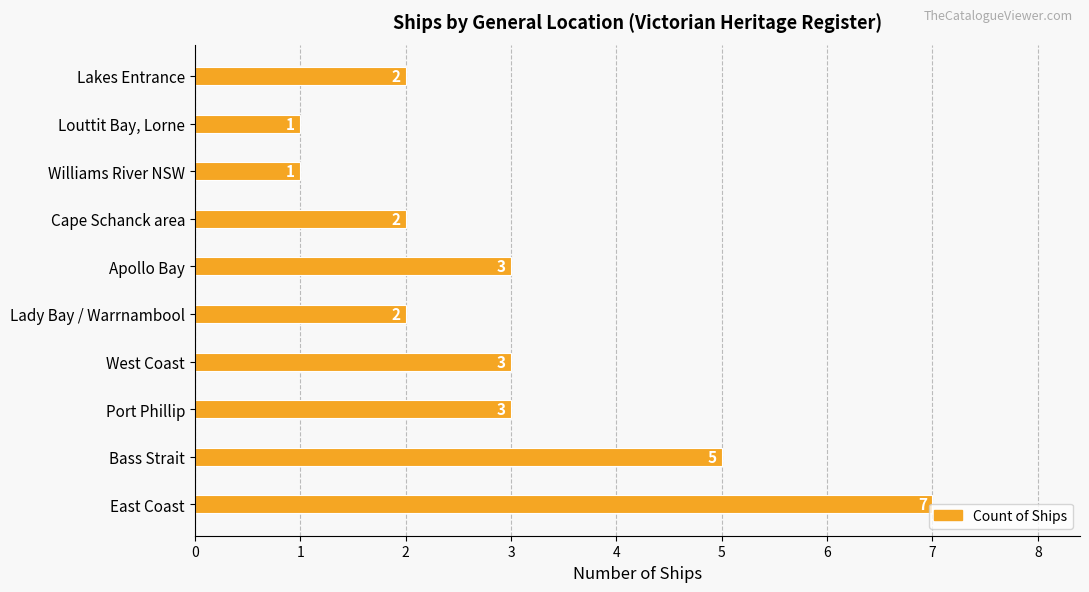

What is the minimum value shown in the chart?

1